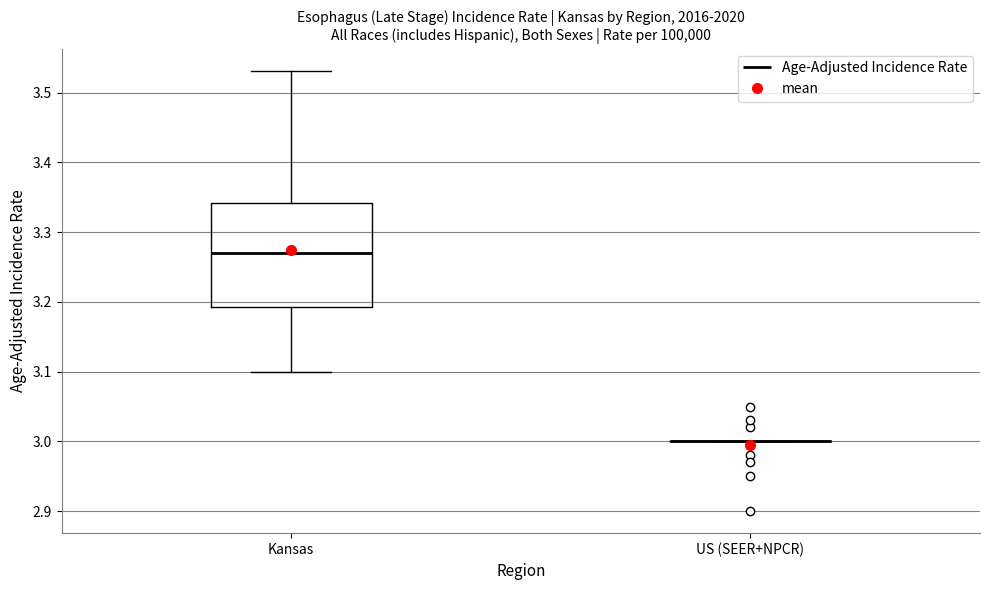

Reading left to right, transcribe this box plot: for each box, give where its median line is, the range the box spans, and where its two whiskers end, as read against the y-axis. The values are not printed on the chart, so give them approximately, as read against the axis.

Kansas: median 3.27, box 3.19 to 3.34, whiskers 3.10 to 3.53
US (SEER+NPCR): box collapsed to a line at 3.00, whiskers 3.00 to 3.00